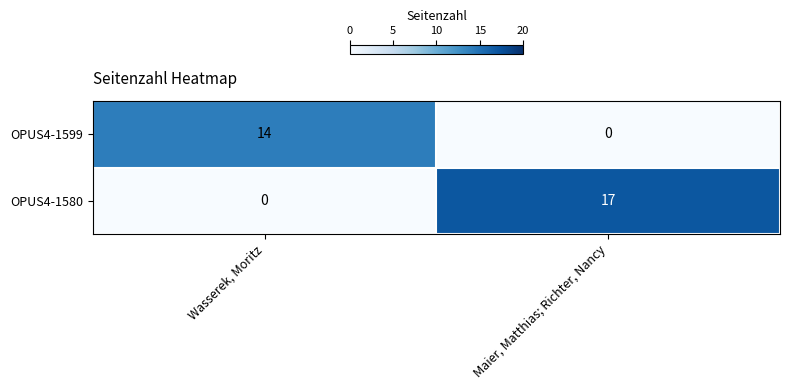

List the series in order of their overall mean, highest first.

OPUS4-1580, OPUS4-1599